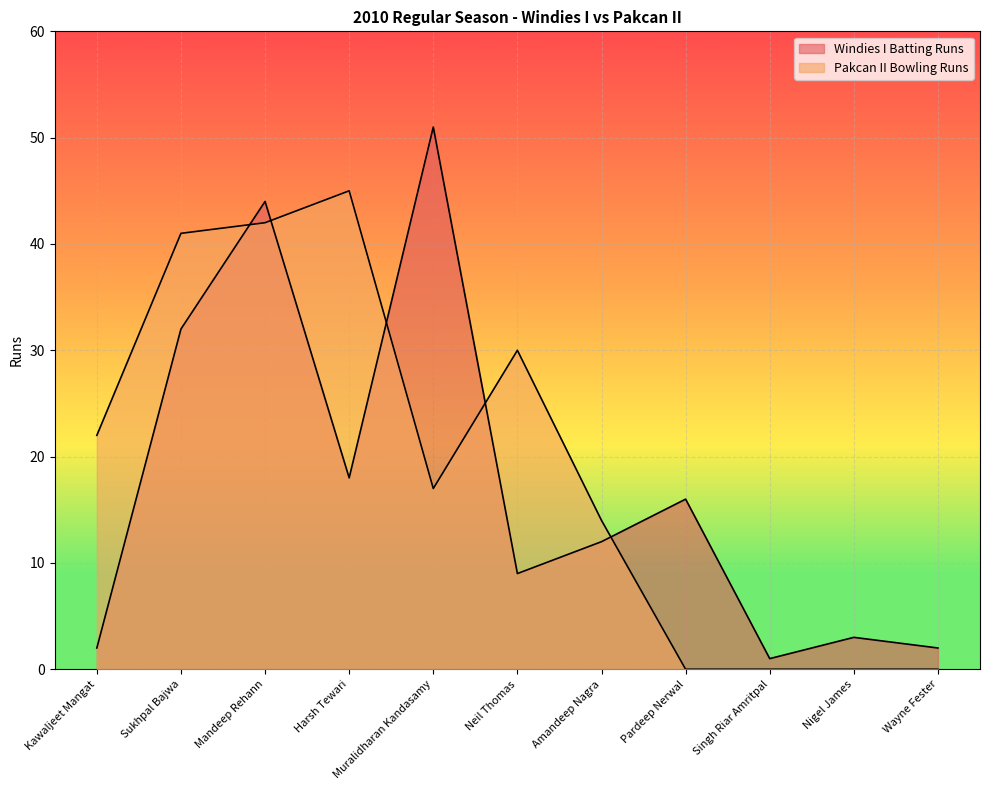

At which category is the sum across all series the highest?

Mandeep Rehann